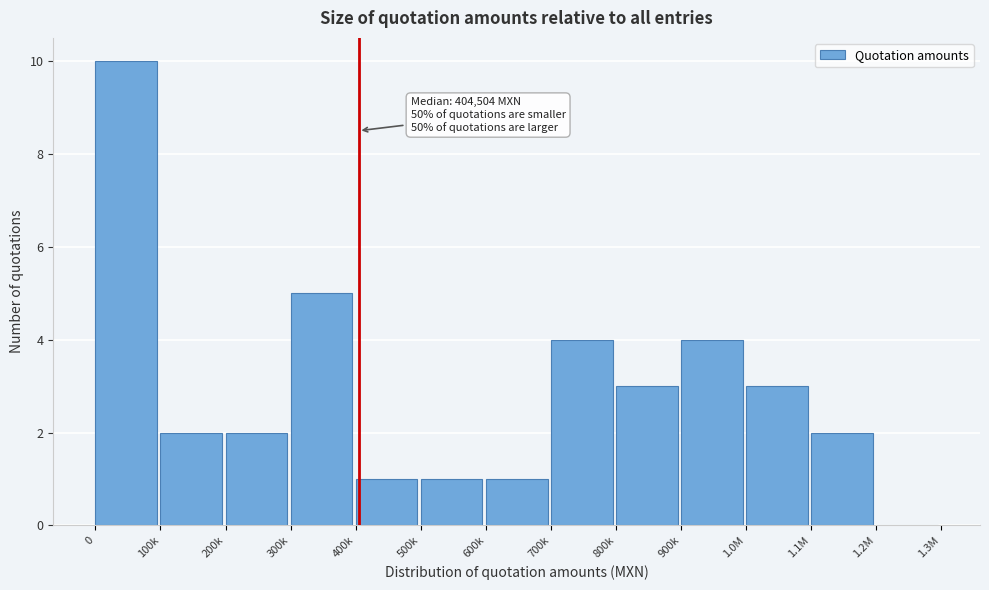

Reading left to right, list all the values displayed in this chart.

0=10	100k=2	200k=2	300k=5	400k=1	500k=1	600k=1	700k=4	800k=3	900k=4	1.0M=3	1.1M=2	1.2M=0